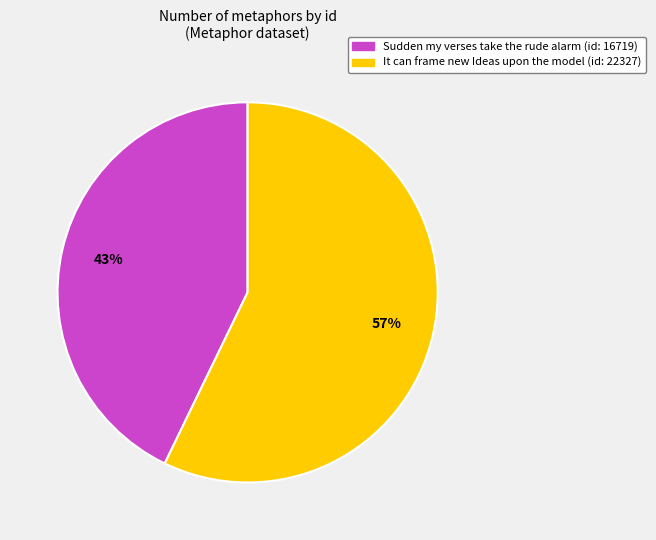

How many segments does this pie chart have?

2